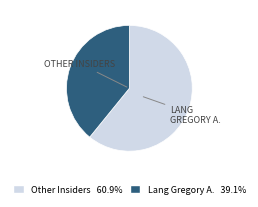

Count the number of slices in the pie.

2